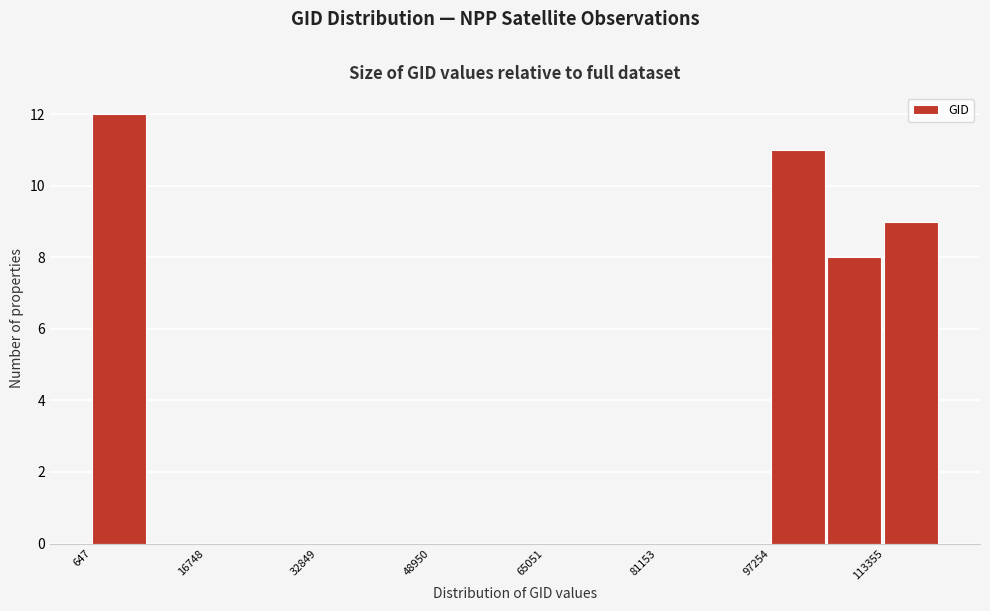

Reading left to right, list every bar in this chart as the range it spans on the x-axis followed by its height. Neither the bar edges nor the heights are printed on the chart, so give them approximately, as read against the axes.

0 to 8000: 12
8000 to 16000: 0
16000 to 24000: 0
24000 to 32000: 0
32000 to 40000: 0
40000 to 48000: 0
48000 to 58000: 0
58000 to 66000: 0
66000 to 74000: 0
74000 to 82000: 0
82000 to 90000: 0
90000 to 98000: 0
98000 to 106000: 11
106000 to 114000: 8
114000 to 122000: 9